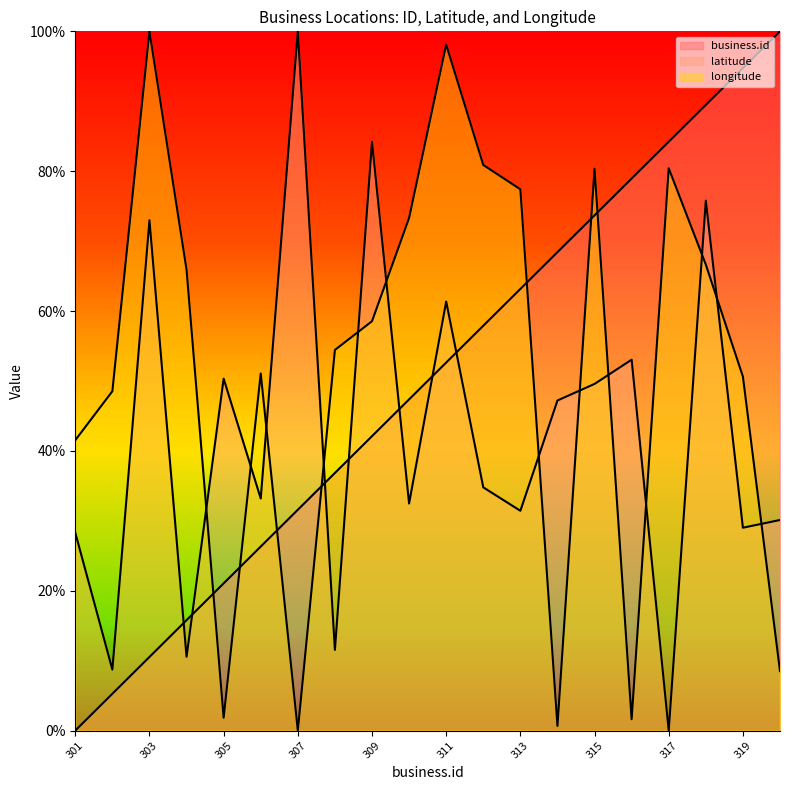

Between which two adjacent categories do business.id and latitude first intersect?

303 and 304